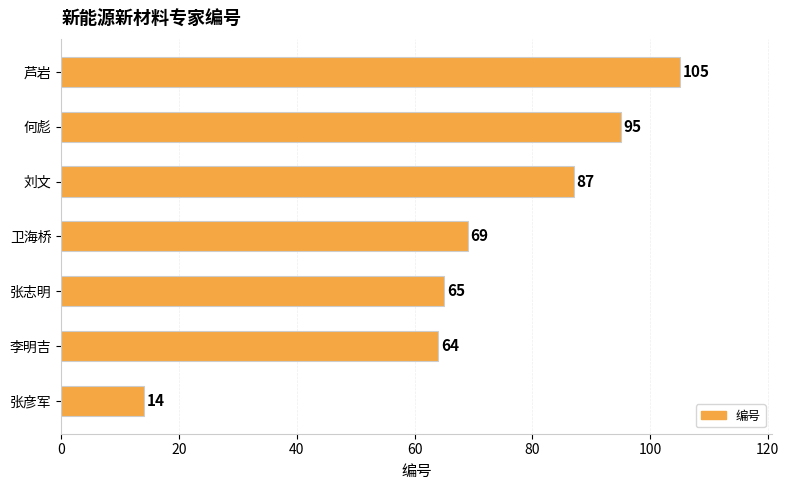

List the labels in order of value, largest first.

芦岩, 何彪, 刘文, 卫海桥, 张志明, 李明吉, 张彦军